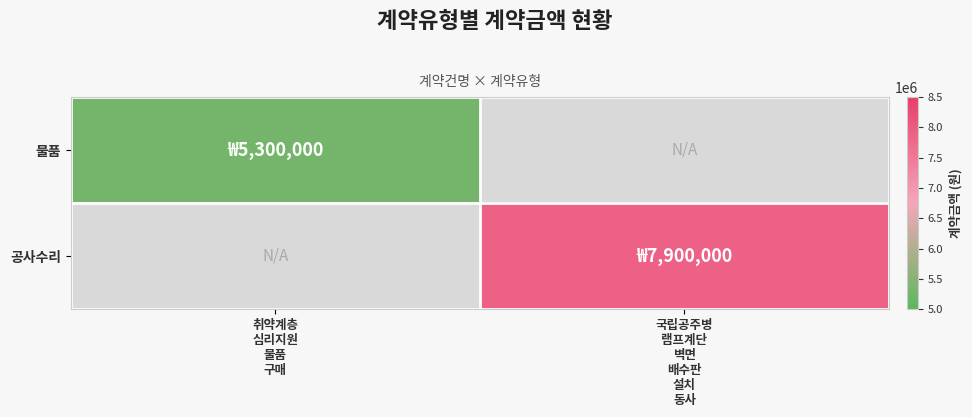

Is the value of 공사수리 at 국립공주병 램프계단 벽면 배수판 설치 동사 greater than the value of 물품 at 취약계층 심리지원 물품 구매?

Yes